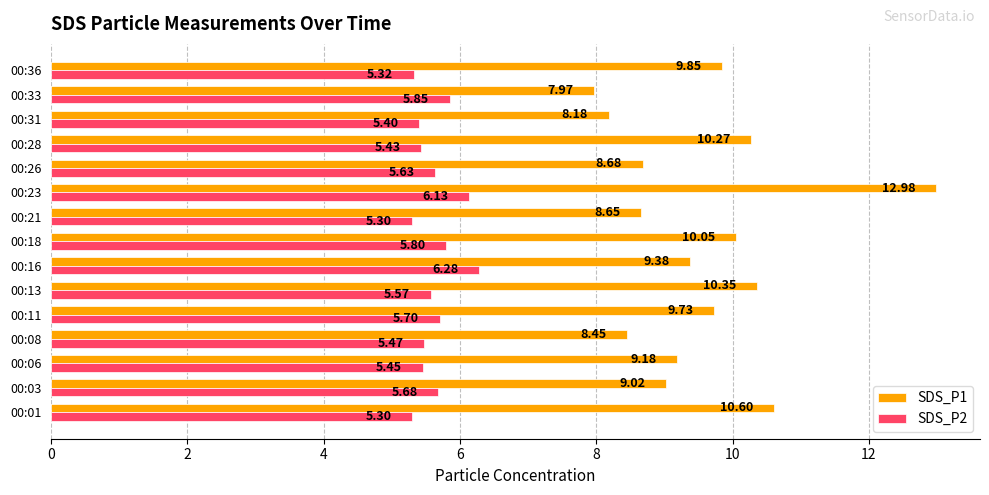

What is the difference between the maximum and minimum values in the SDS_P2 series?

1.0